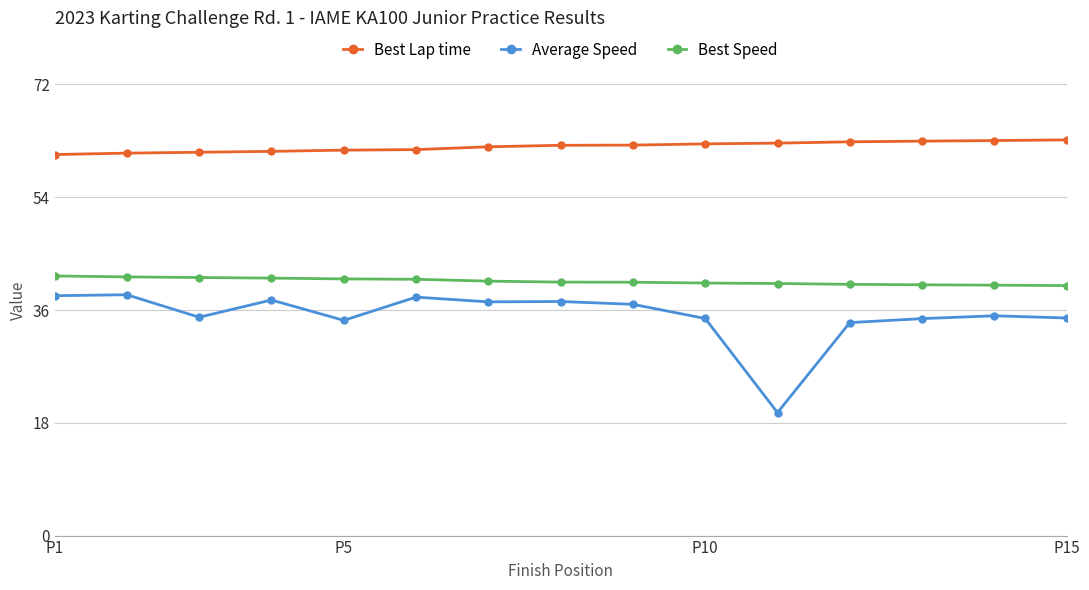

What is the sum of all Best Lap time values?

931.3